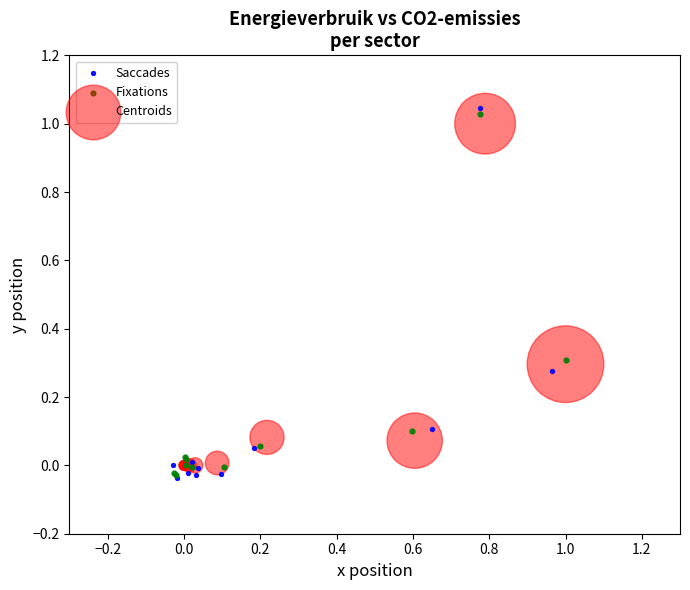

Which series reaches the maximum Y coordinate?

Saccades